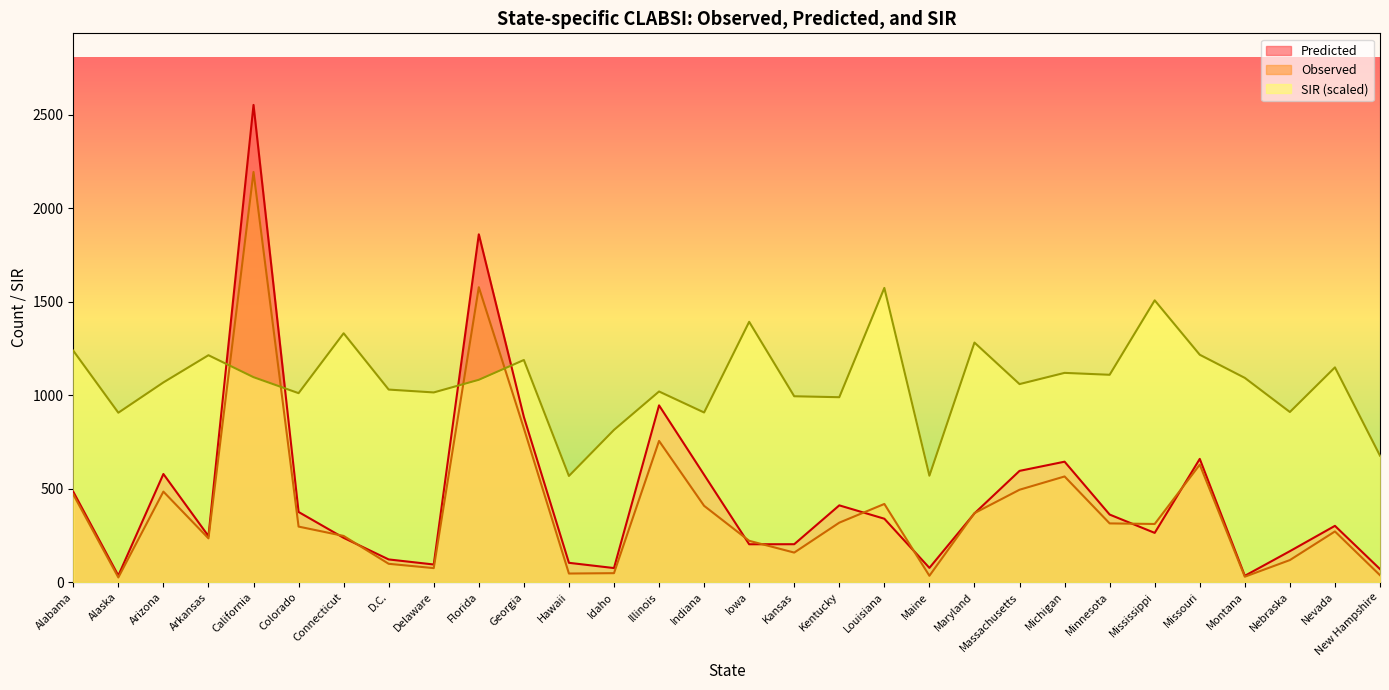

At Alabama, list the series in order from largest to smallest.

SIR, Predicted, Observed